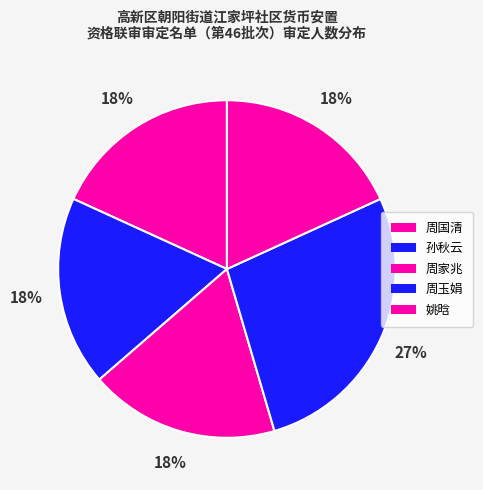

How many slices are in this pie chart?

5